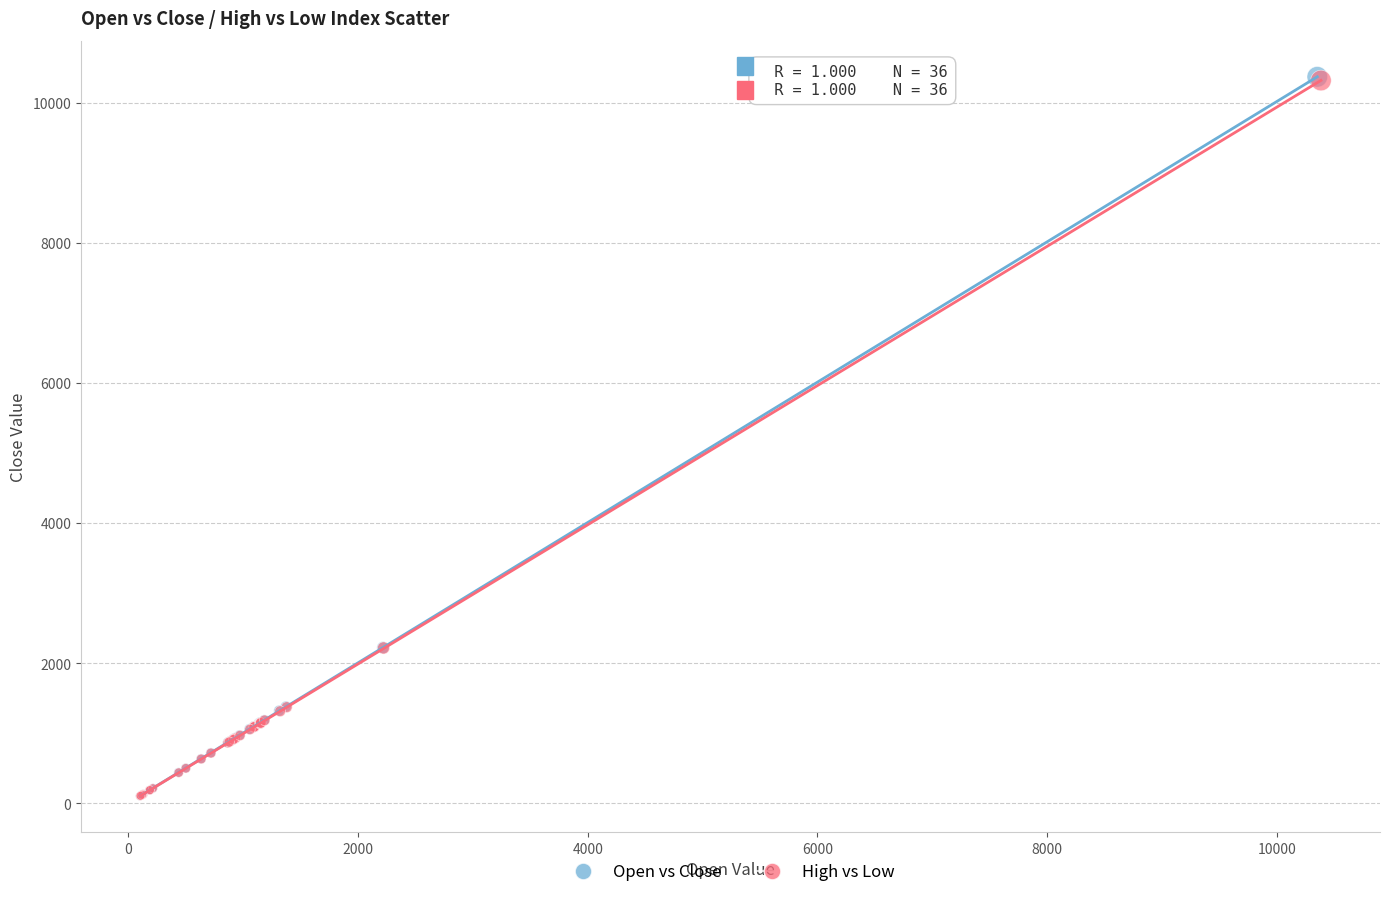

Which series has the widest spread of Y values?

Open vs Close